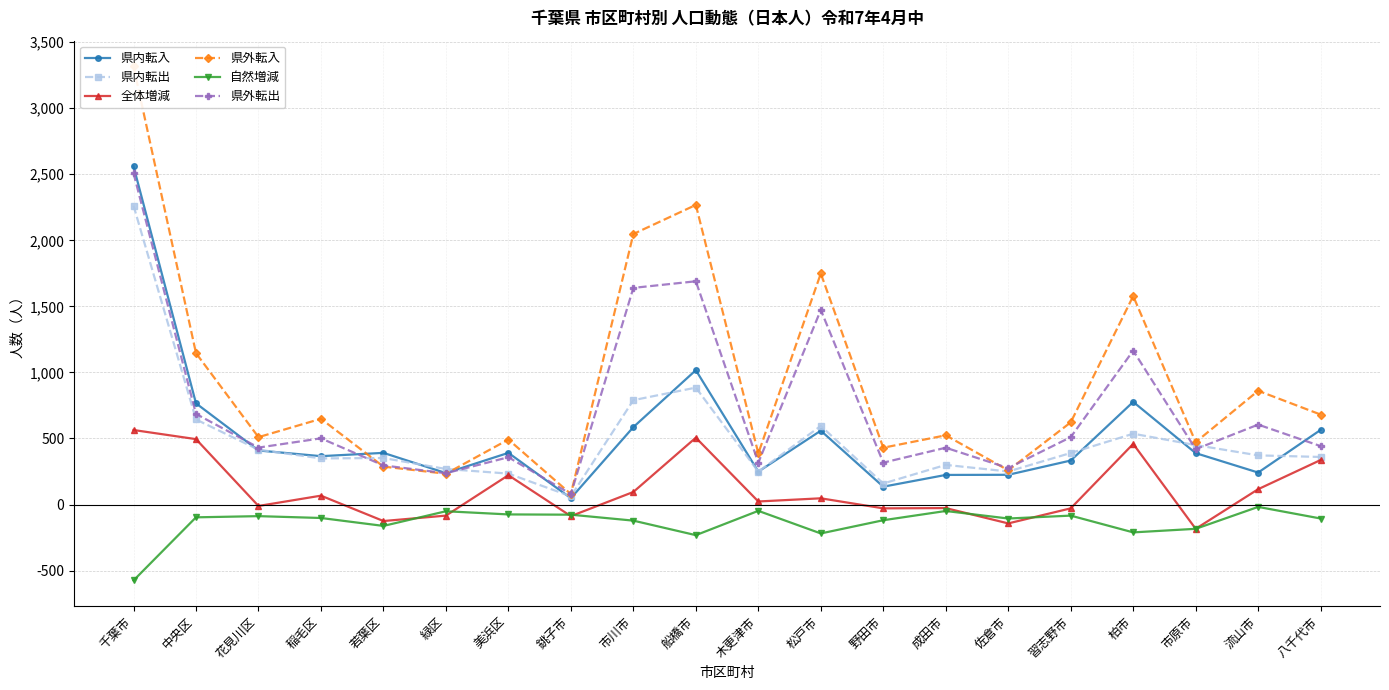

Is the value of 自然増減 at 稲毛区 greater than the value of 県外転入 at 市原市?

No